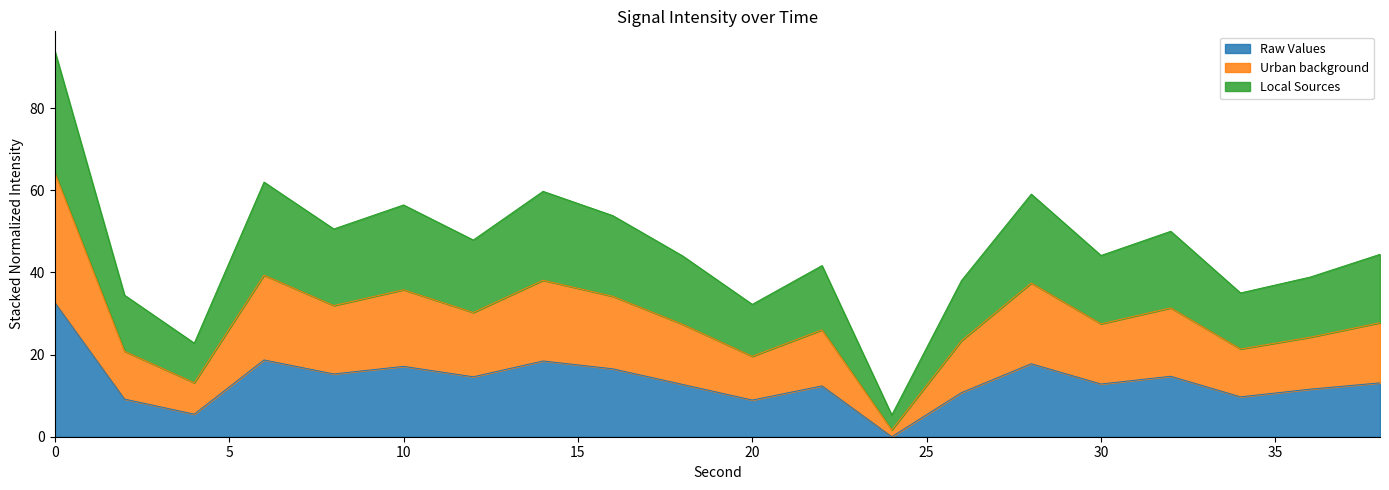

What is the sum of the Raw Values values at 10 and 32?

31.8